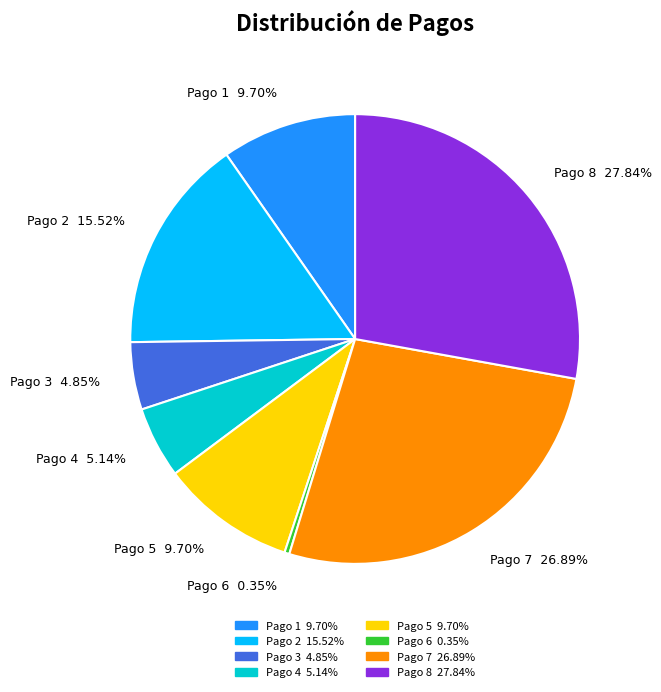

Does Pago 6 represent more than half of the total?

No